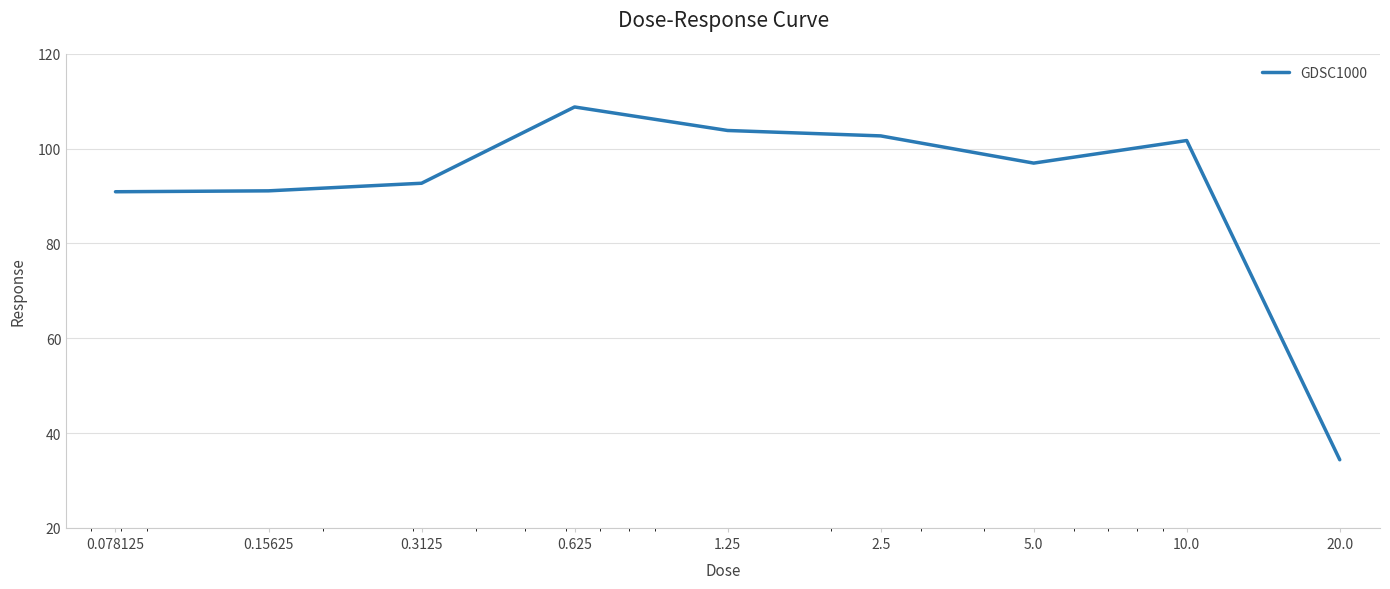

What is the greatest value displayed?

108.8